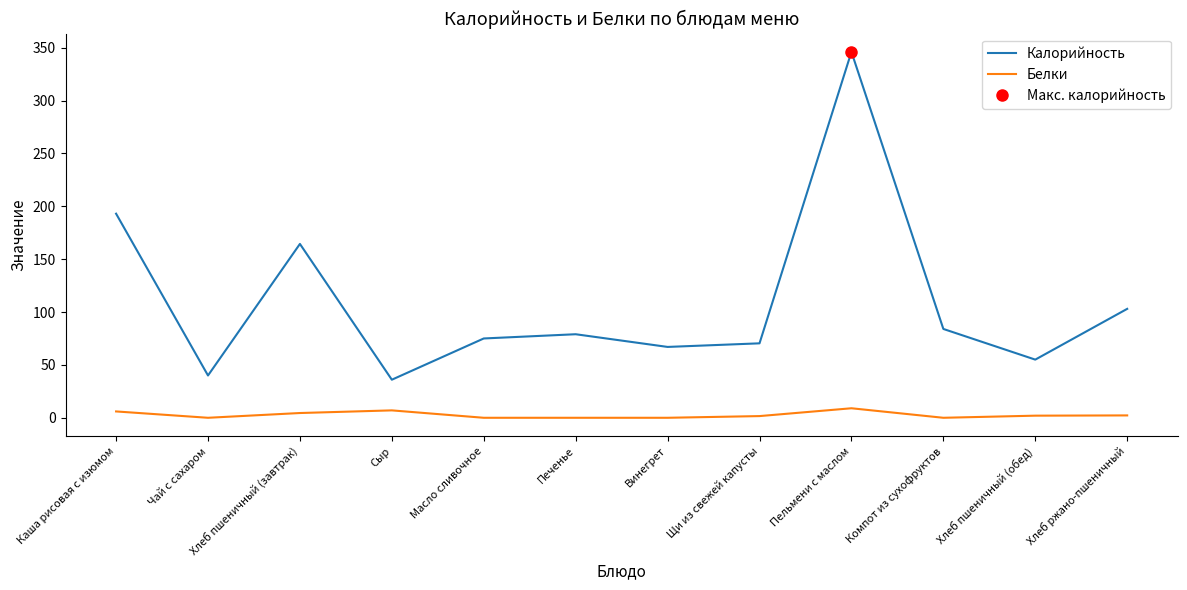

True or false: Калорийность has a value of 118.7 at Щи из свежей капусты.

False